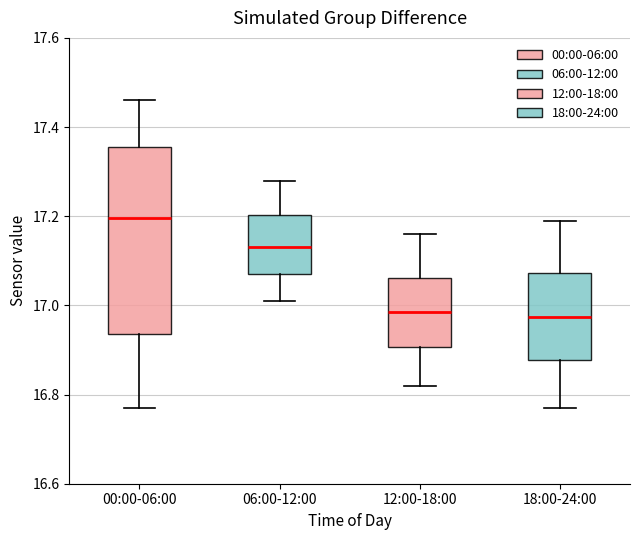

Where does the upper whisker of the box for 18:00-24:00 end on the y-axis? The values are not printed on the chart, so give them approximately, as read against the axis.

17.20